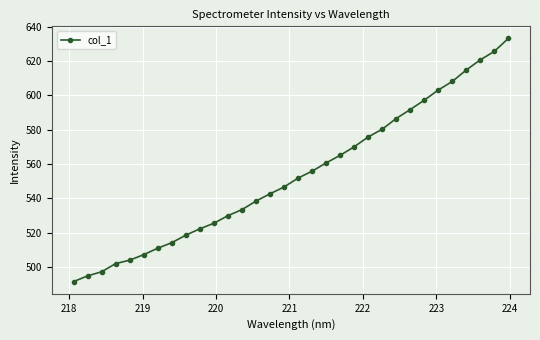

What is the value of the 5th point from the left?

503.9